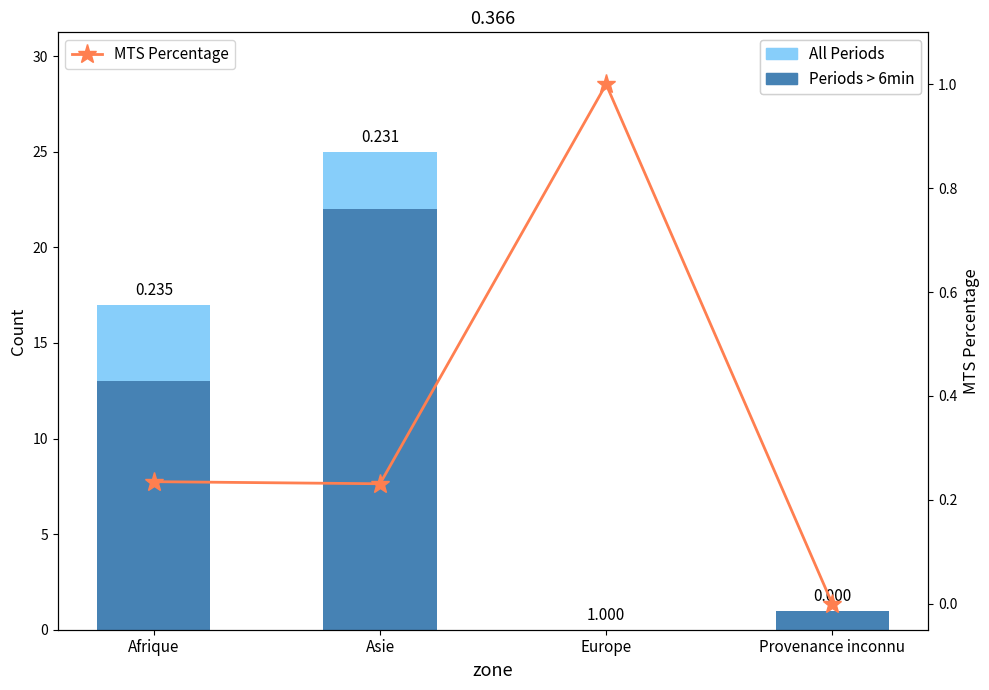

What is the average value of the MTS Percentage series?

0.4